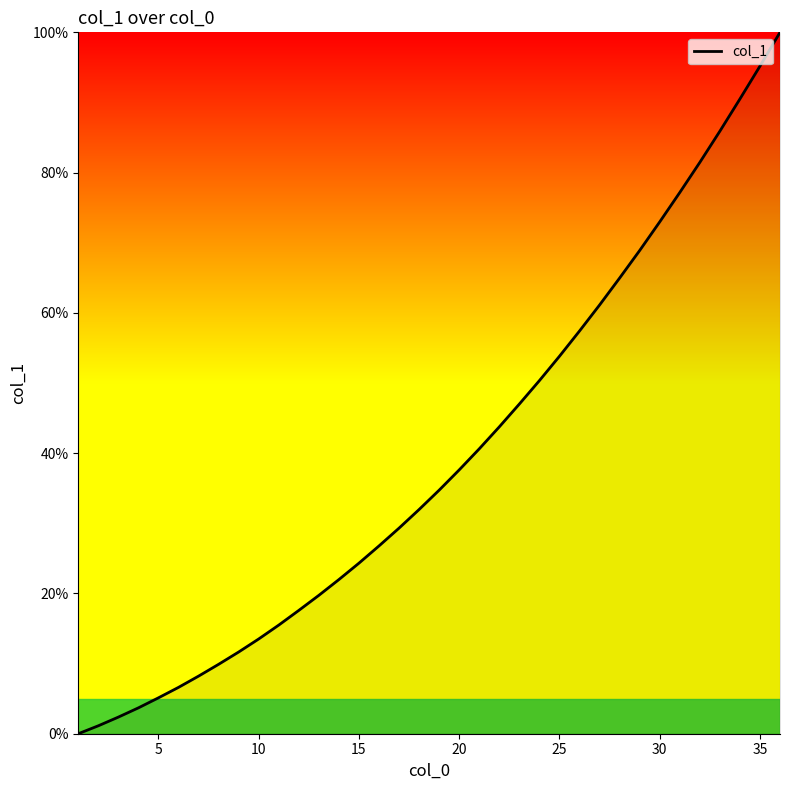

What is the difference between the maximum and minimum values?

100.0